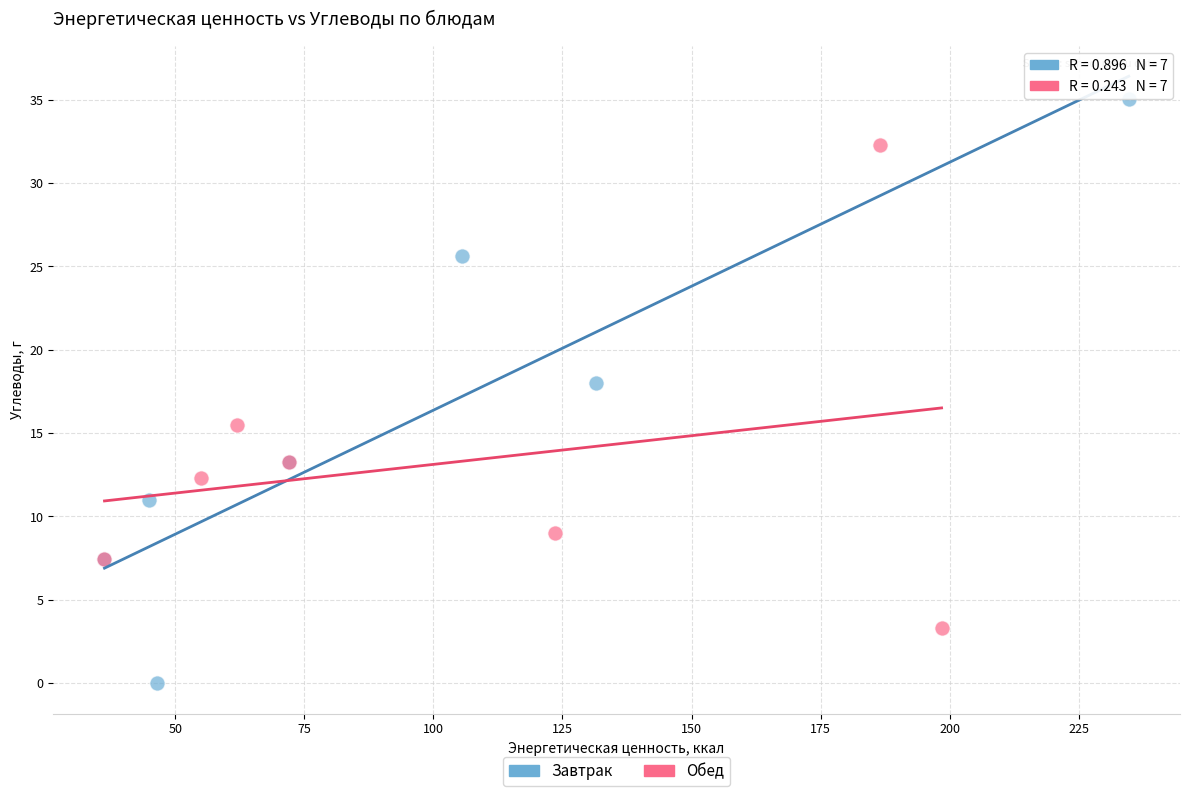

What are all the series names shown in the legend?

Завтрак, Обед